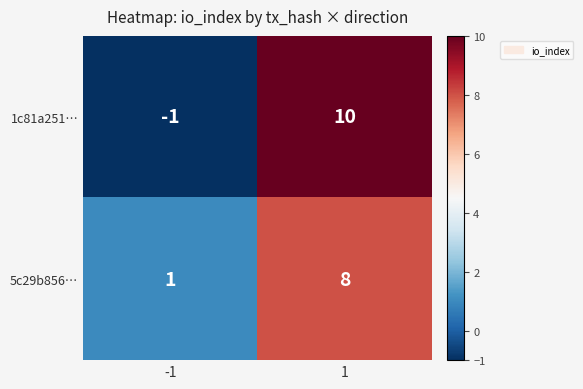

What is the approximate value of 5c29b856… at 1?

8